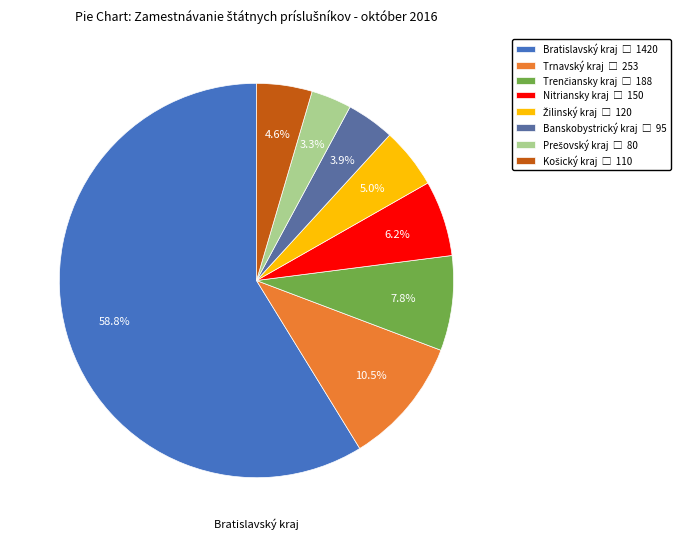

Is there any slice that represents more than half of the pie?

Yes